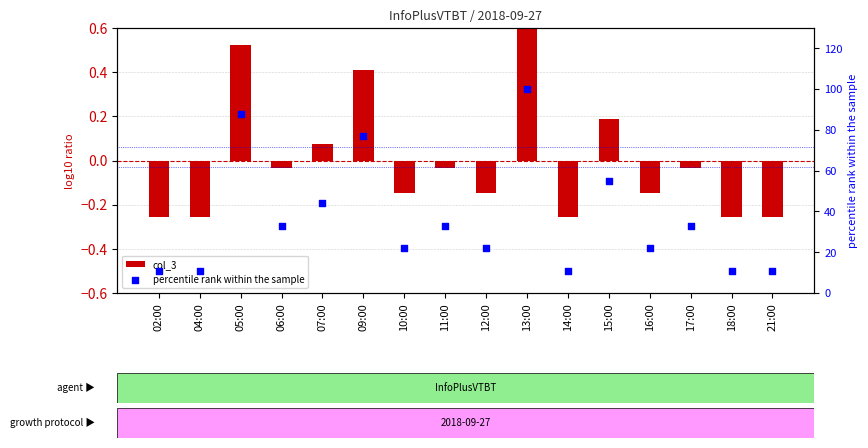

Which series reaches the maximum Y coordinate?

percentile rank within the sample